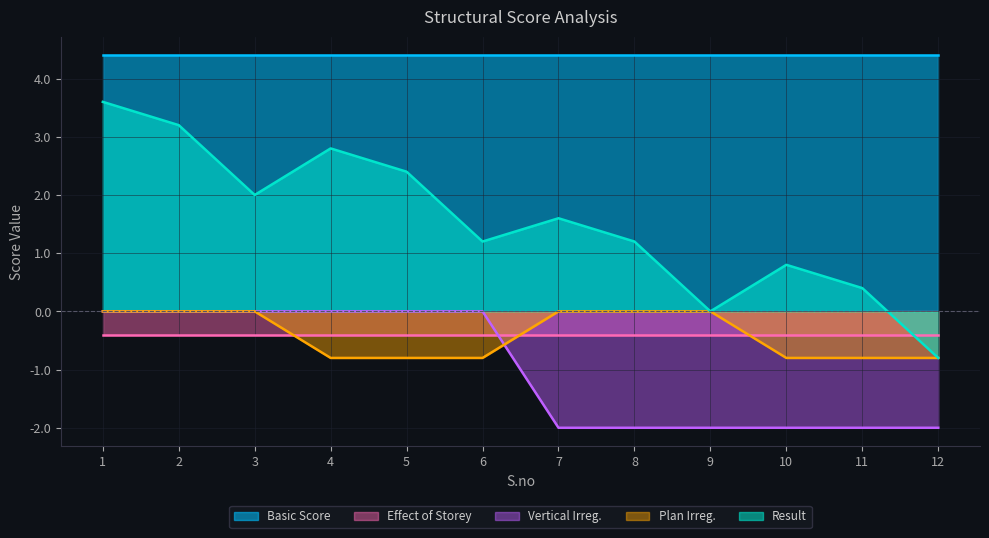

What is the average value of the Vertical Irreg. series?

-1.0